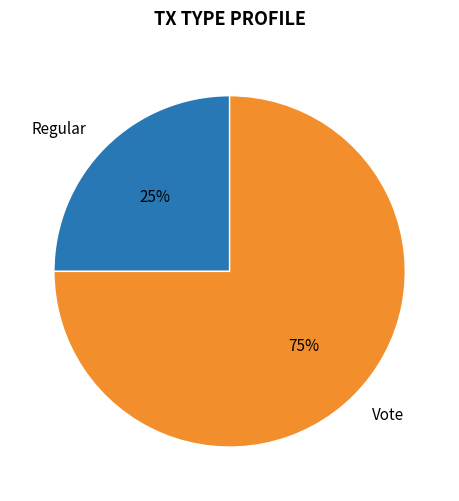

How many segments does this pie chart have?

2